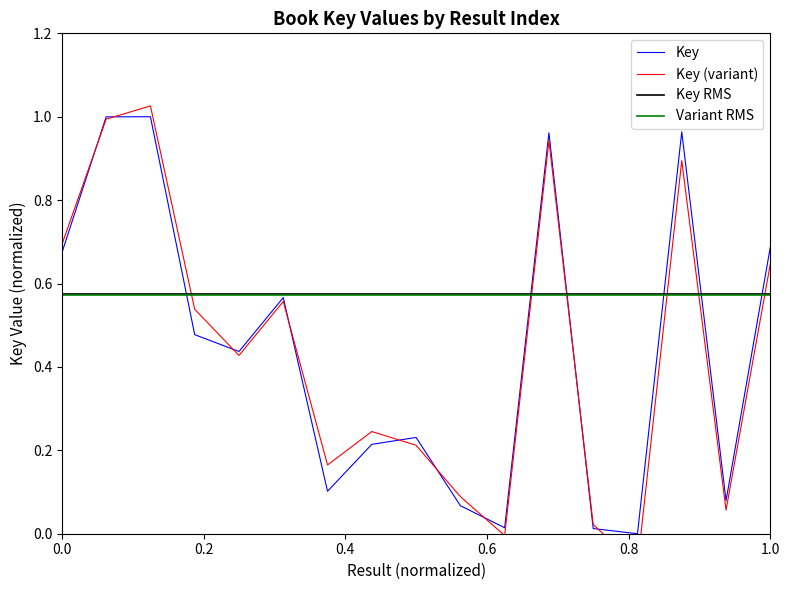

Is it true that Key equals 0.4 at 0.0?

False